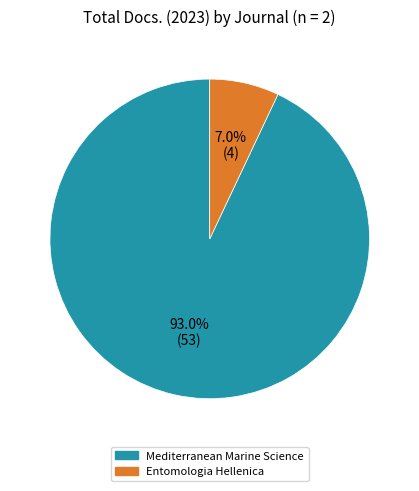

Which has a higher value, Mediterranean Marine Science or Entomologia Hellenica?

Mediterranean Marine Science